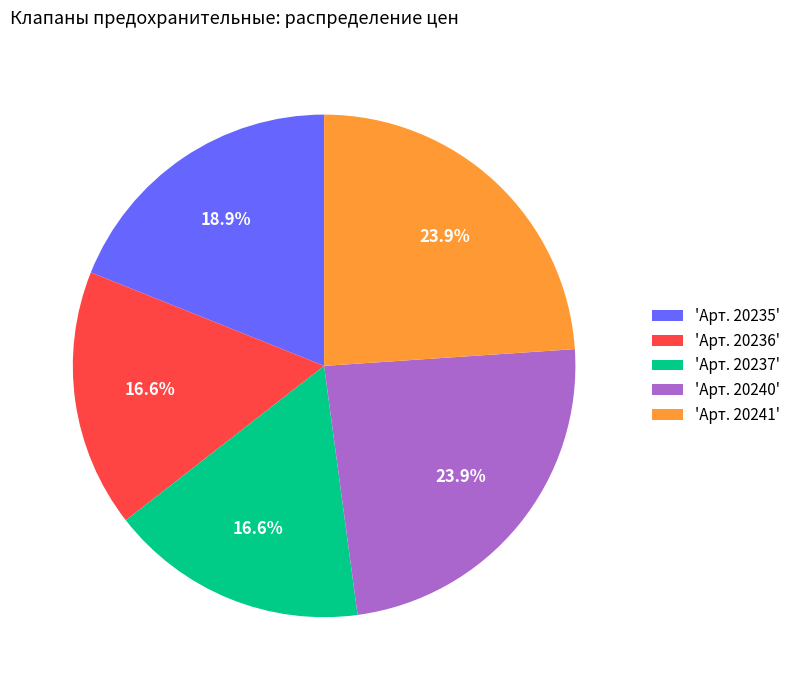

Which has a higher value, 'Арт. 20240' or 'Арт. 20237'?

'Арт. 20240'